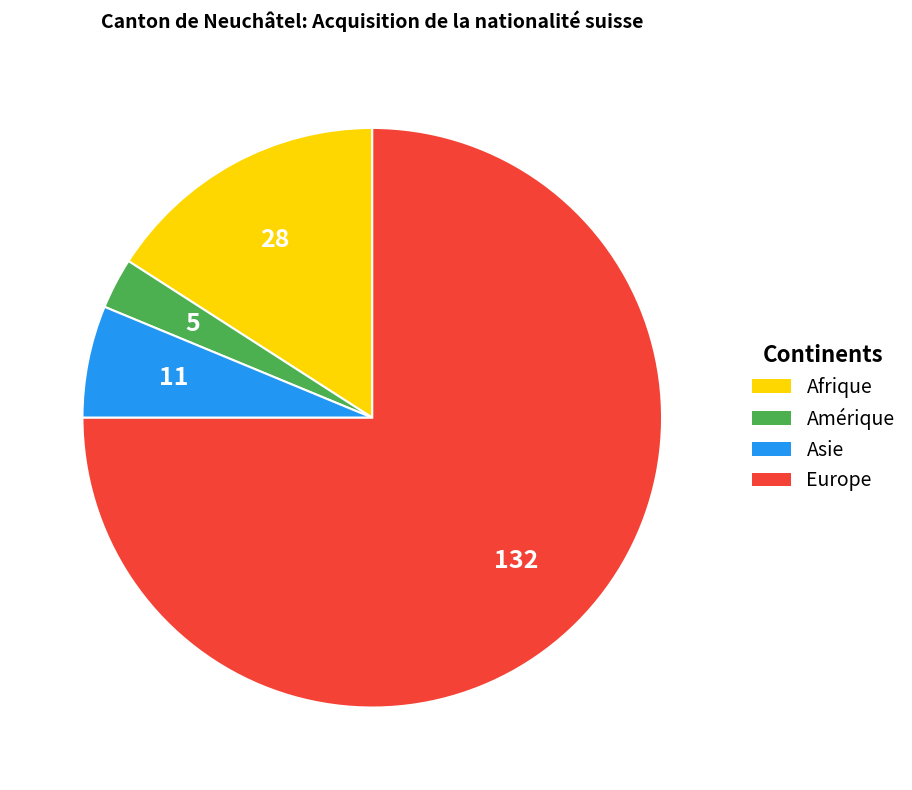

Is the sum of Amérique and Asie greater than half?

No